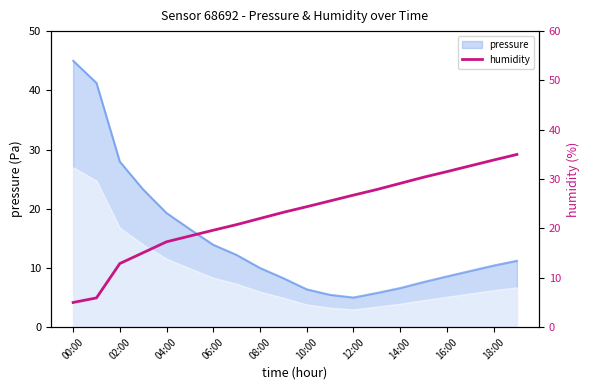

Is it true that pressure equals 6.6 at 14:00?

True